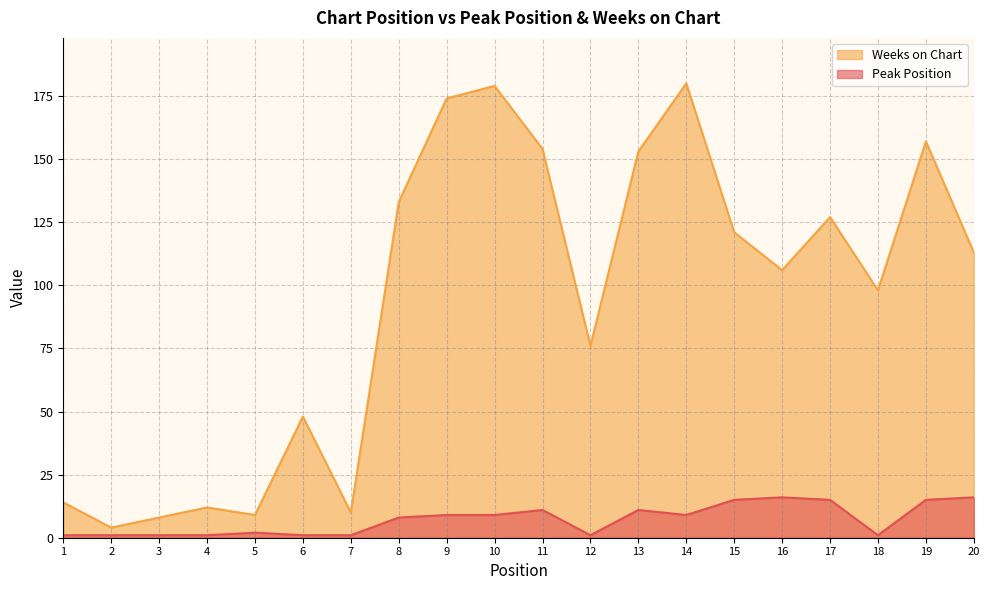

Rank the series at 14 from highest to lowest value.

Weeks on Chart, Peak Position